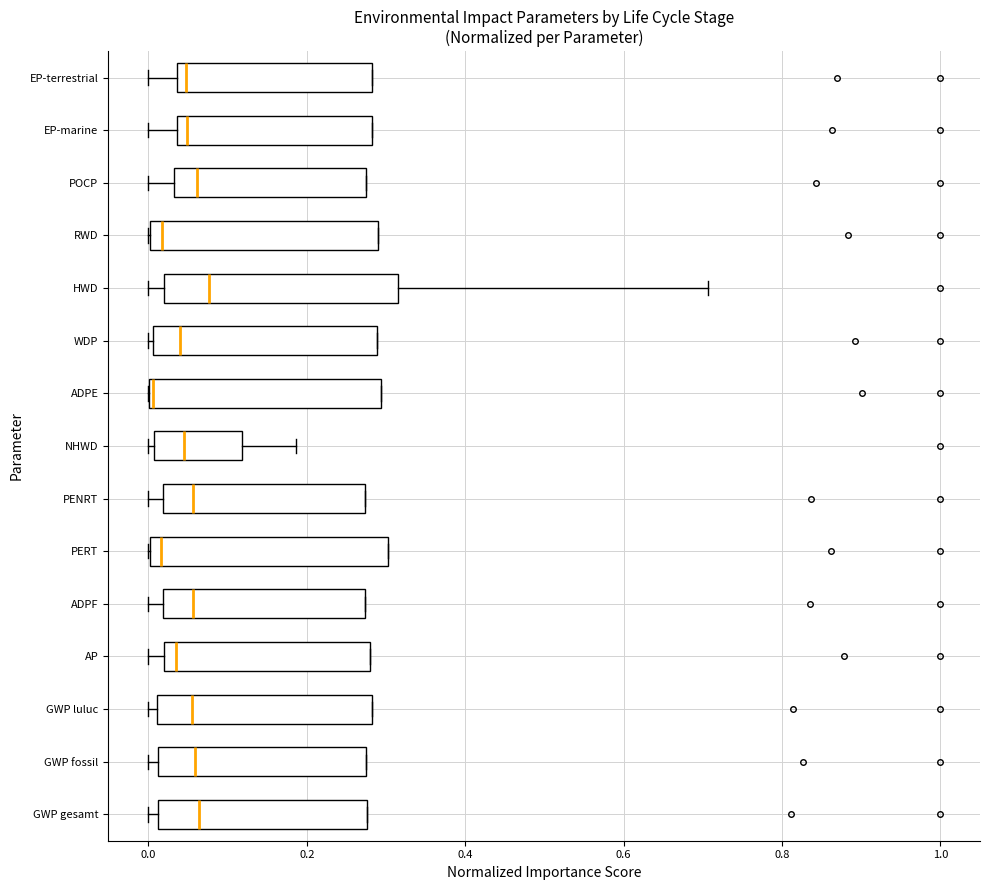

Reading bottom to top, transcribe this box plot: for each box, give where its median line is, the range the box spans, and where its two whiskers end, as read against the x-axis. The values are not printed on the chart, so give them approximately, as read against the axis.

GWP gesamt: median 0.06, box 0.02 to 0.28, whiskers 0.00 to 0.28
GWP fossil: median 0.06, box 0.02 to 0.28, whiskers 0.00 to 0.28
GWP luluc: median 0.06, box 0.02 to 0.28, whiskers 0.00 to 0.28
AP: median 0.04, box 0.02 to 0.28, whiskers 0.00 to 0.28
ADPF: median 0.06, box 0.02 to 0.28, whiskers 0.00 to 0.28
PERT: median 0.02, box 0.00 to 0.30, whiskers 0.00 to 0.30
PENRT: median 0.06, box 0.02 to 0.28, whiskers 0.00 to 0.28
NHWD: median 0.04, box 0.00 to 0.12, whiskers 0.00 (just left of the box's left edge) to 0.18
ADPE: median 0.00, box 0.00 to 0.30, whiskers 0.00 to 0.30
WDP: median 0.04, box 0.00 to 0.28, whiskers 0.00 (just left of the box's left edge) to 0.28
HWD: median 0.08, box 0.02 to 0.32, whiskers 0.00 to 0.70
RWD: median 0.02, box 0.00 to 0.30, whiskers 0.00 to 0.30
POCP: median 0.06, box 0.04 to 0.28, whiskers 0.00 to 0.28
EP-marine: median 0.04 (just right of the box's left edge), box 0.04 to 0.28, whiskers 0.00 to 0.28
EP-terrestrial: median 0.04 (just right of the box's left edge), box 0.04 to 0.28, whiskers 0.00 to 0.28